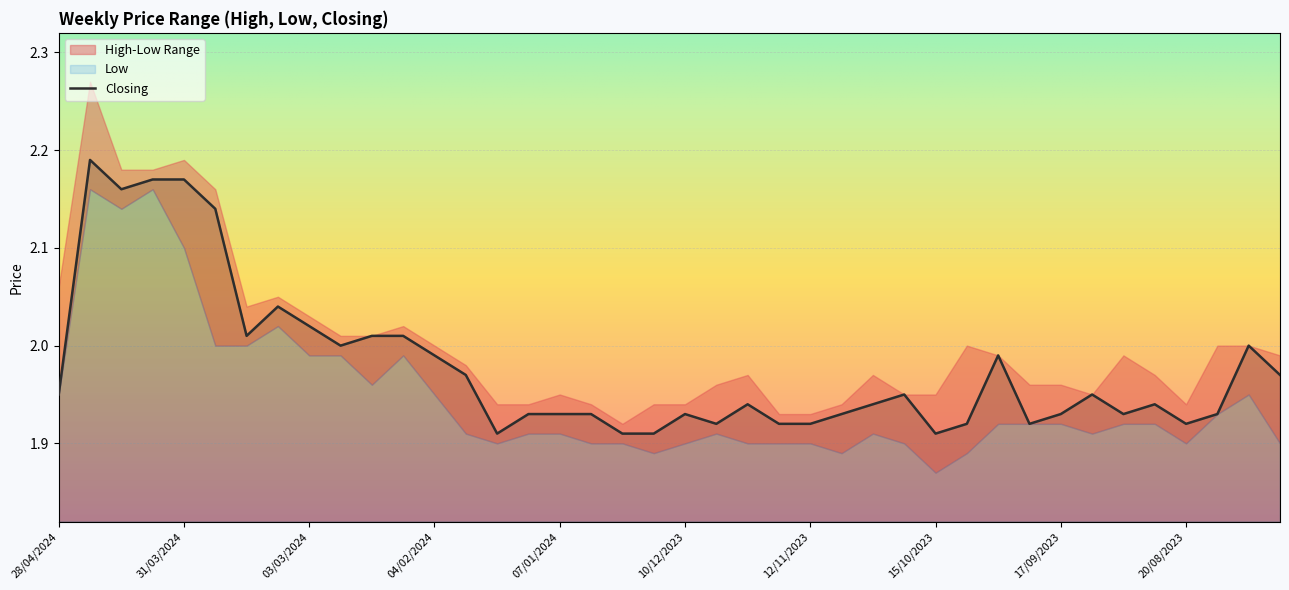

What is the average value?

2.0